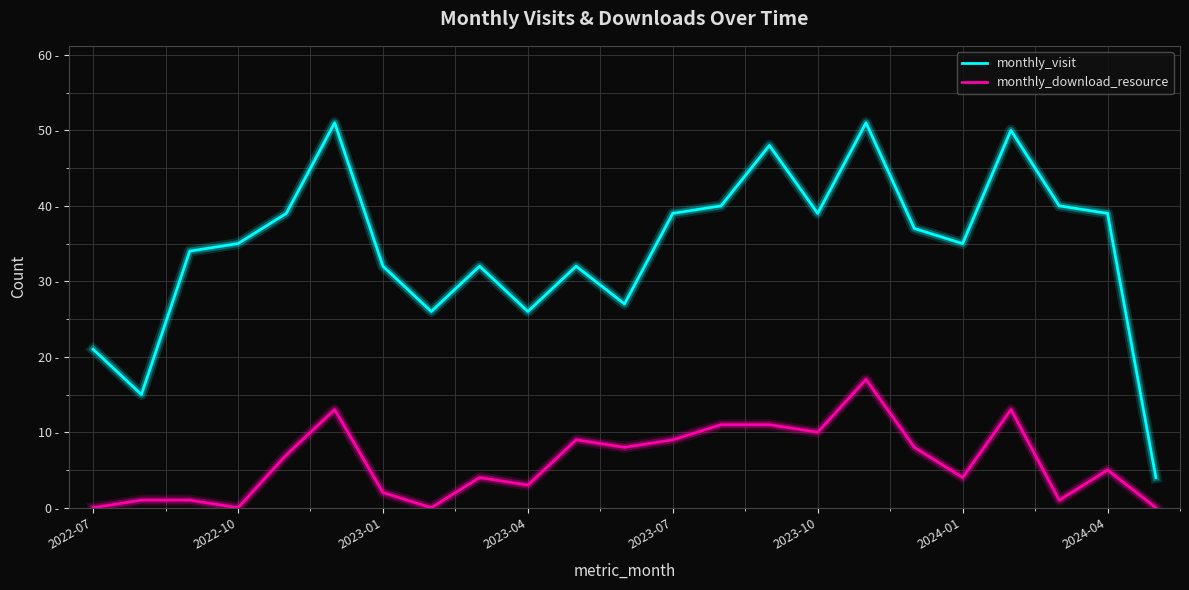

Does the chart have visible grid lines?

Yes